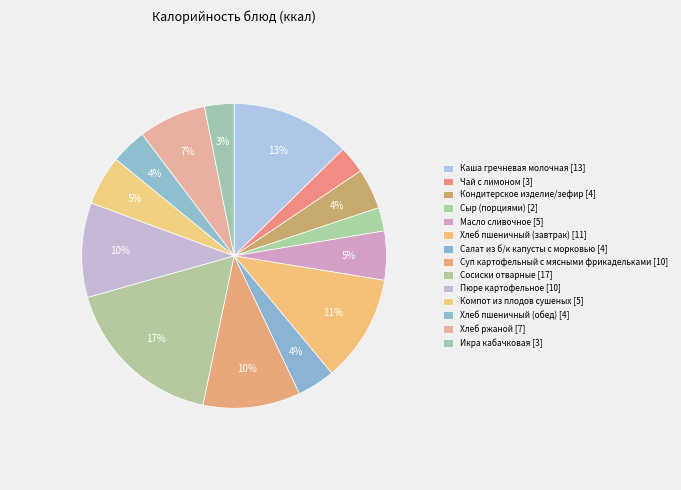

Is it true that Компот из плодов сушеных is 5% of the pie?

True